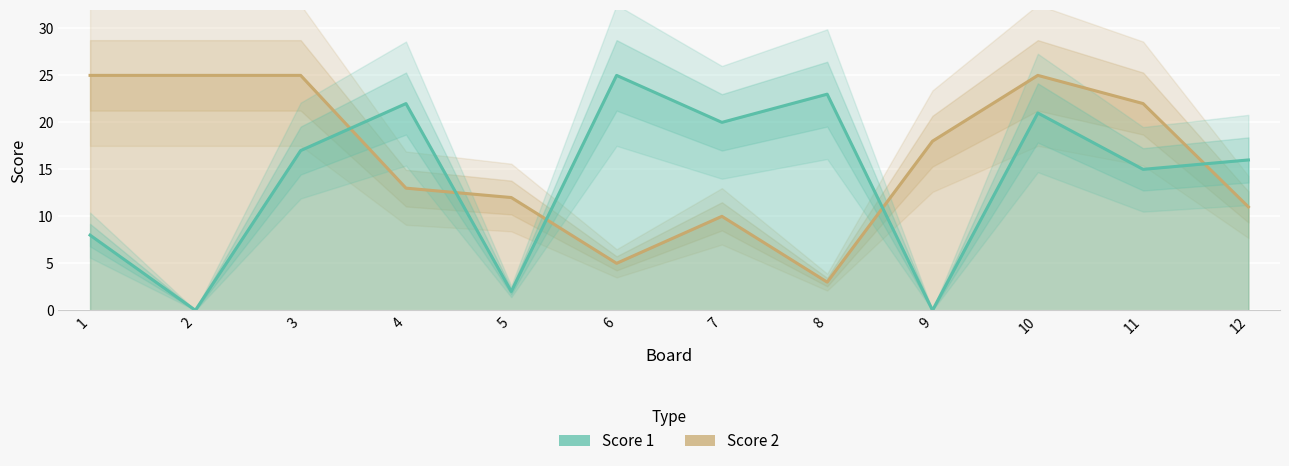

Which series ends up on top after the final intersection of Score 1 and Score 2?

Score 1